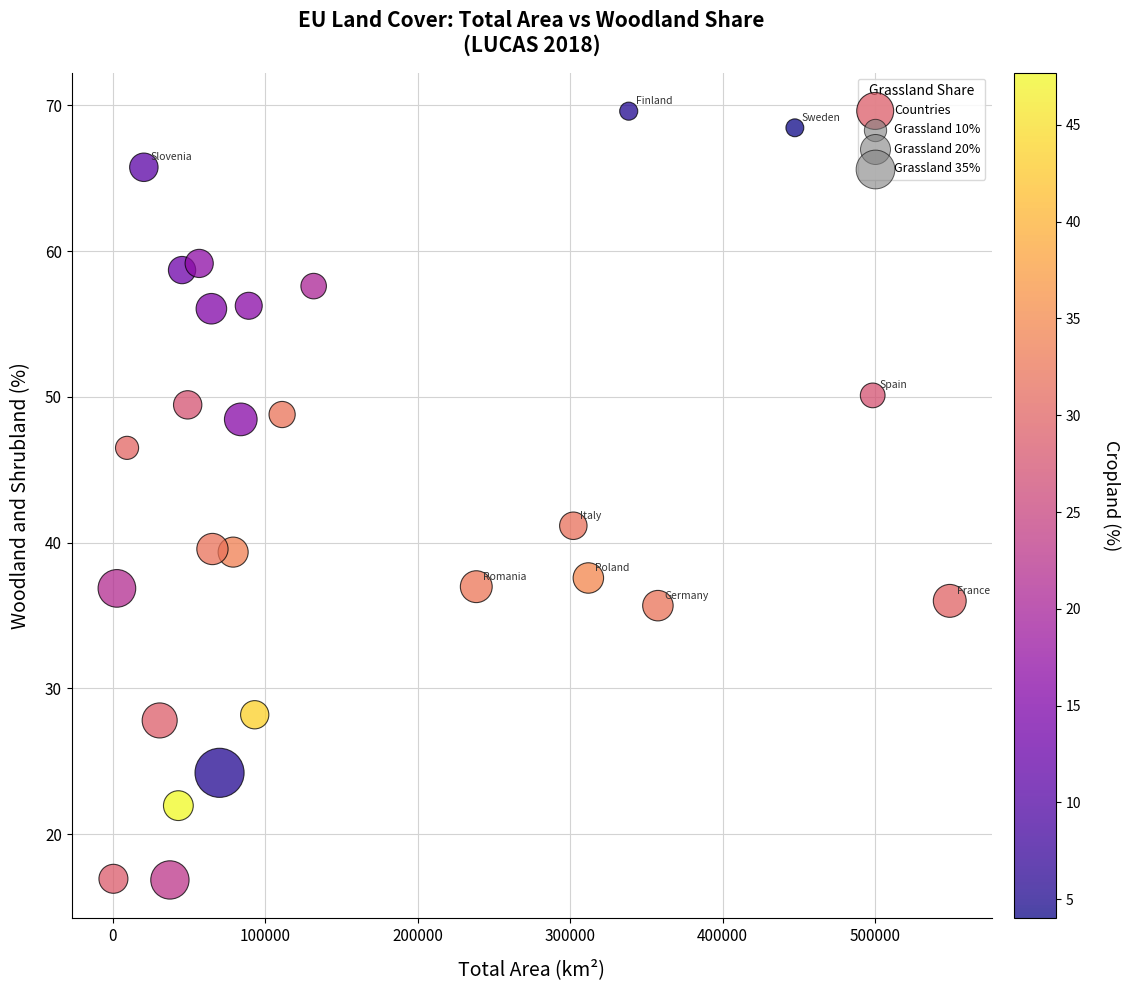

What Y value in the scatter plot is closest to 43?

41.2